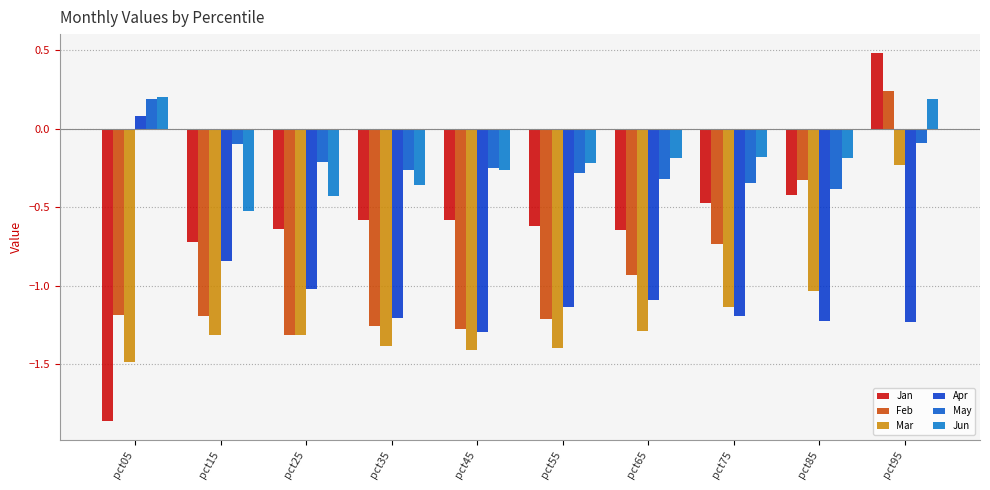

The value of Jun at pct45 is -0.3. True or false?

True